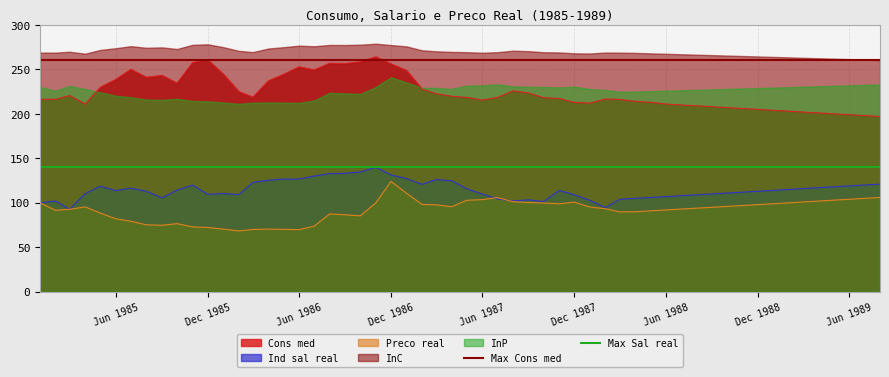

Is it true that Ind sal real equals 119.0 at Jun 1989?

True